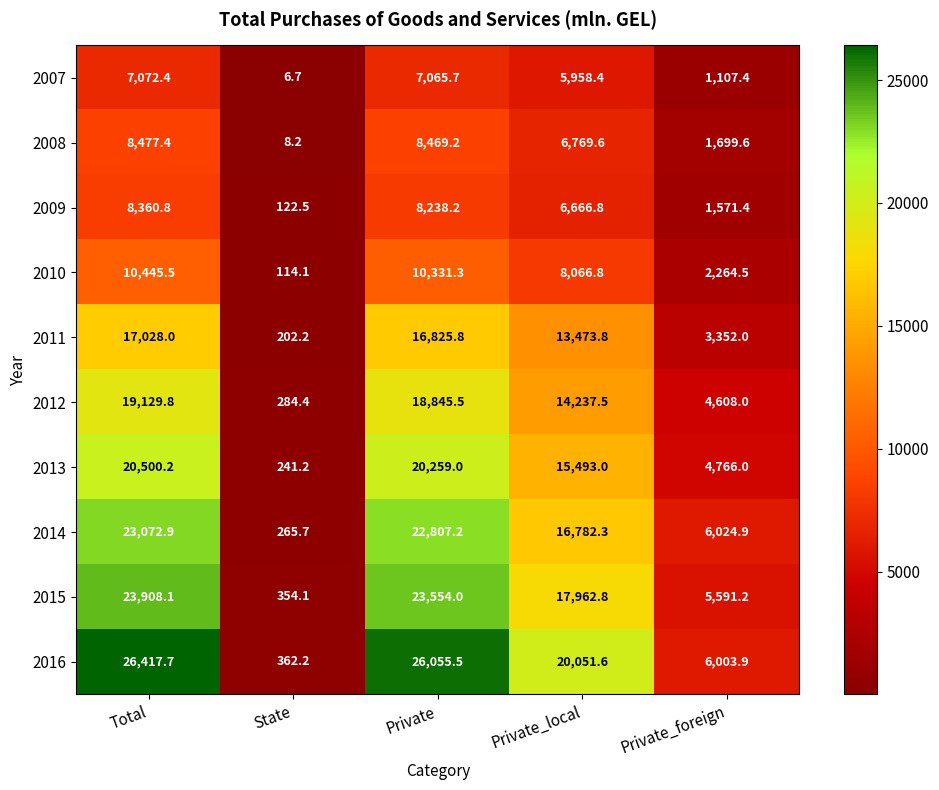

What is the difference between the highest and lowest values at Total?

19345.3